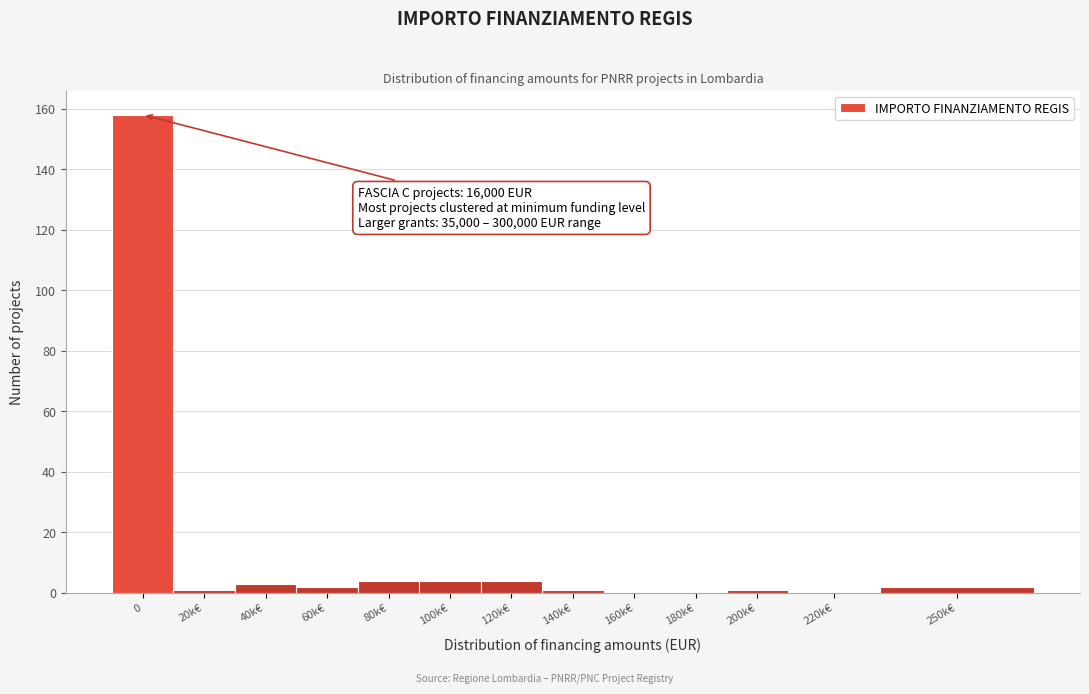

Reading right to left, what are all the values shown in this chart?

250k€=2	220k€=0	200k€=1	180k€=0	160k€=0	140k€=1	120k€=4	100k€=4	80k€=4	60k€=2	40k€=3	20k€=1	0=158